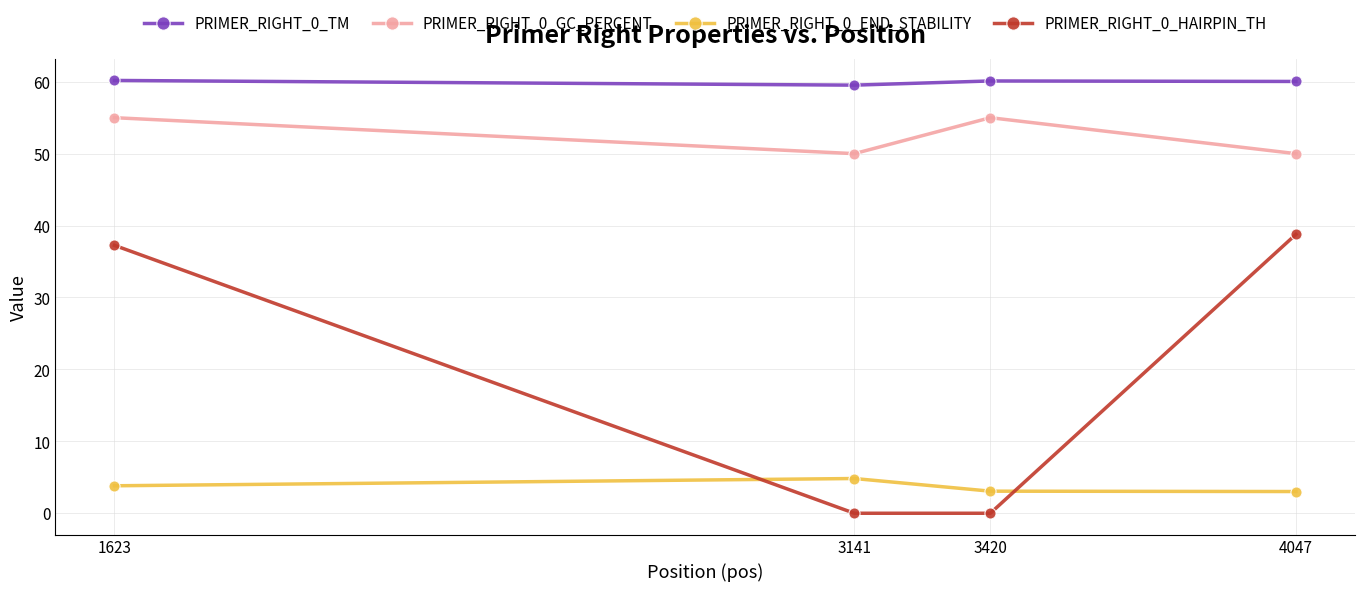

Rank the series by their maximum value, from lowest to highest.

PRIMER_RIGHT_0_END_STABILITY, PRIMER_RIGHT_0_HAIRPIN_TH, PRIMER_RIGHT_0_GC_PERCENT, PRIMER_RIGHT_0_TM